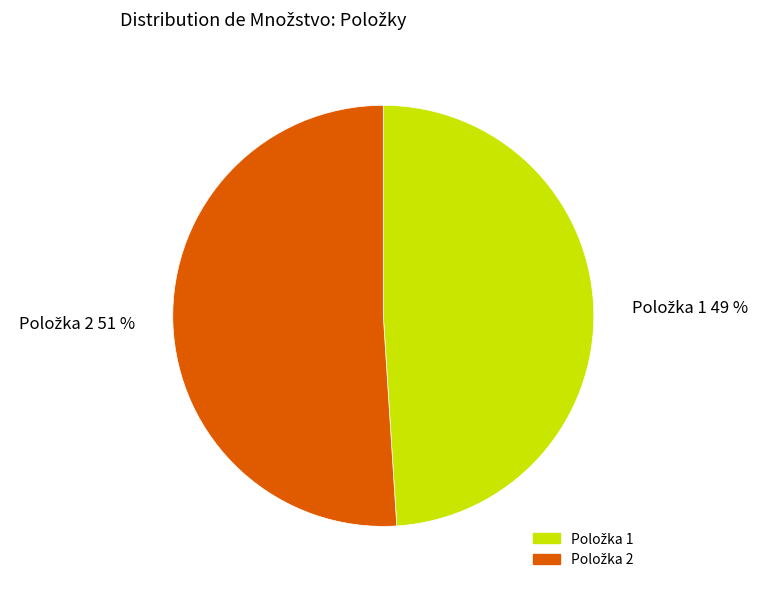

Is there a majority slice in this chart?

Yes